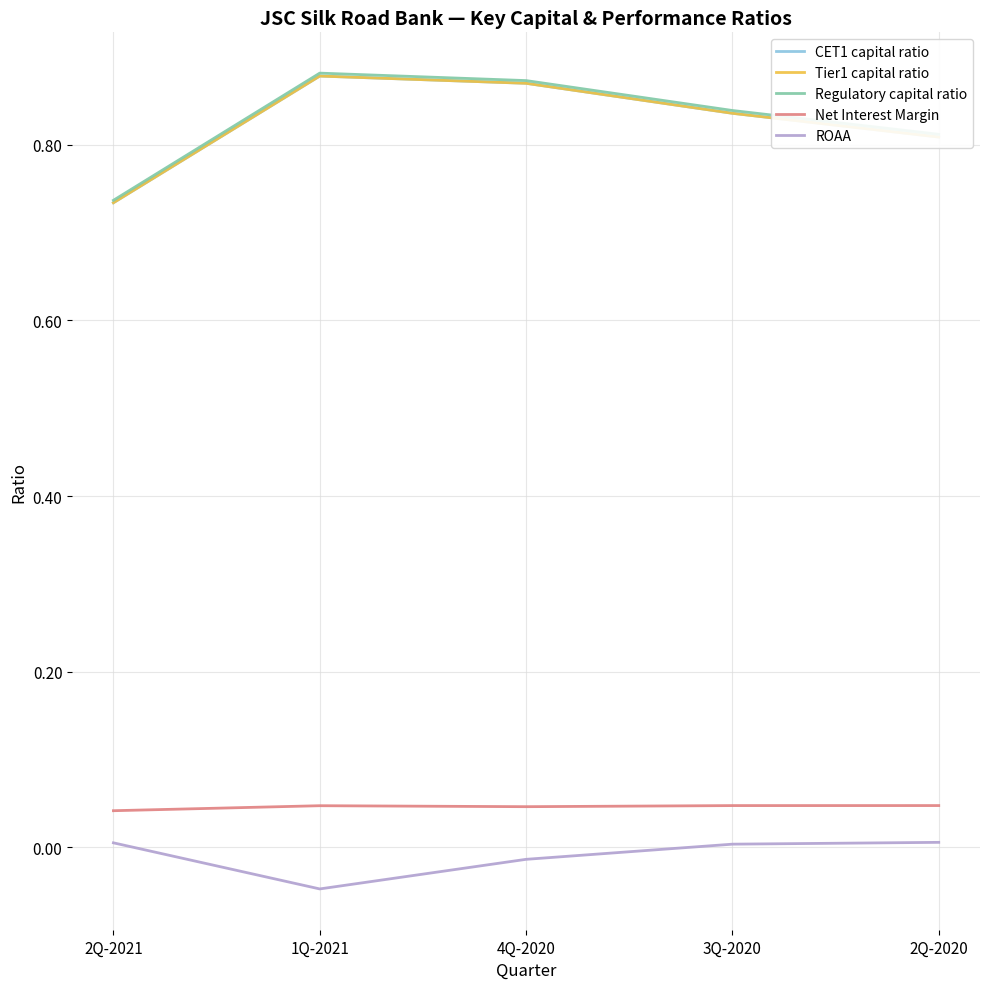

What is the minimum value for Tier1 capital ratio?

0.7